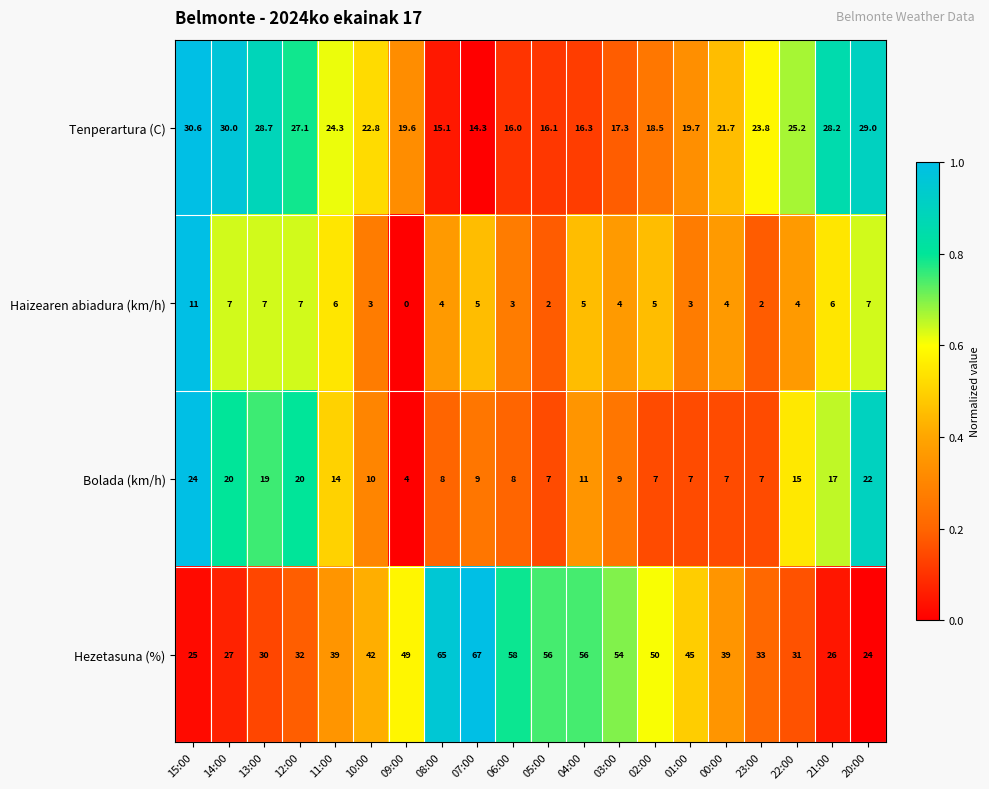

List the series in order of their peak value, highest first.

Hezetasuna (%), Tenperartura (C), Bolada (km/h), Haizearen abiadura (km/h)